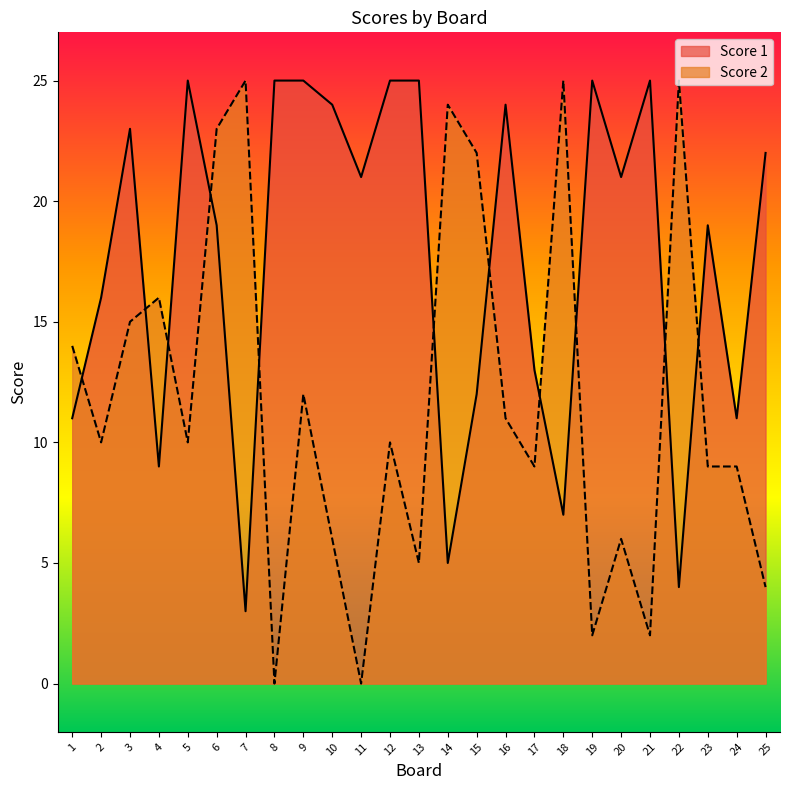

Where is Score 2 nearest to the value 12?

9